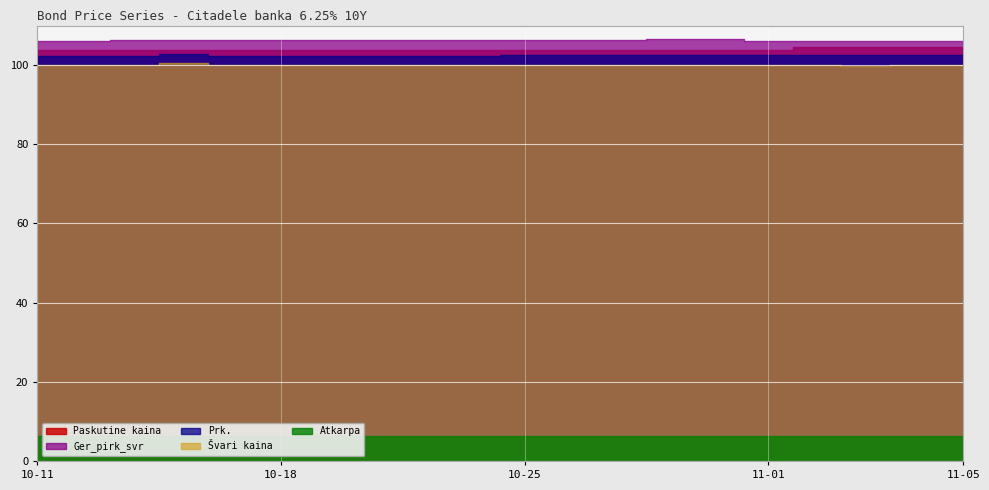

Between 2021-11-03 and 2021-10-12, which is larger?

2021-11-03